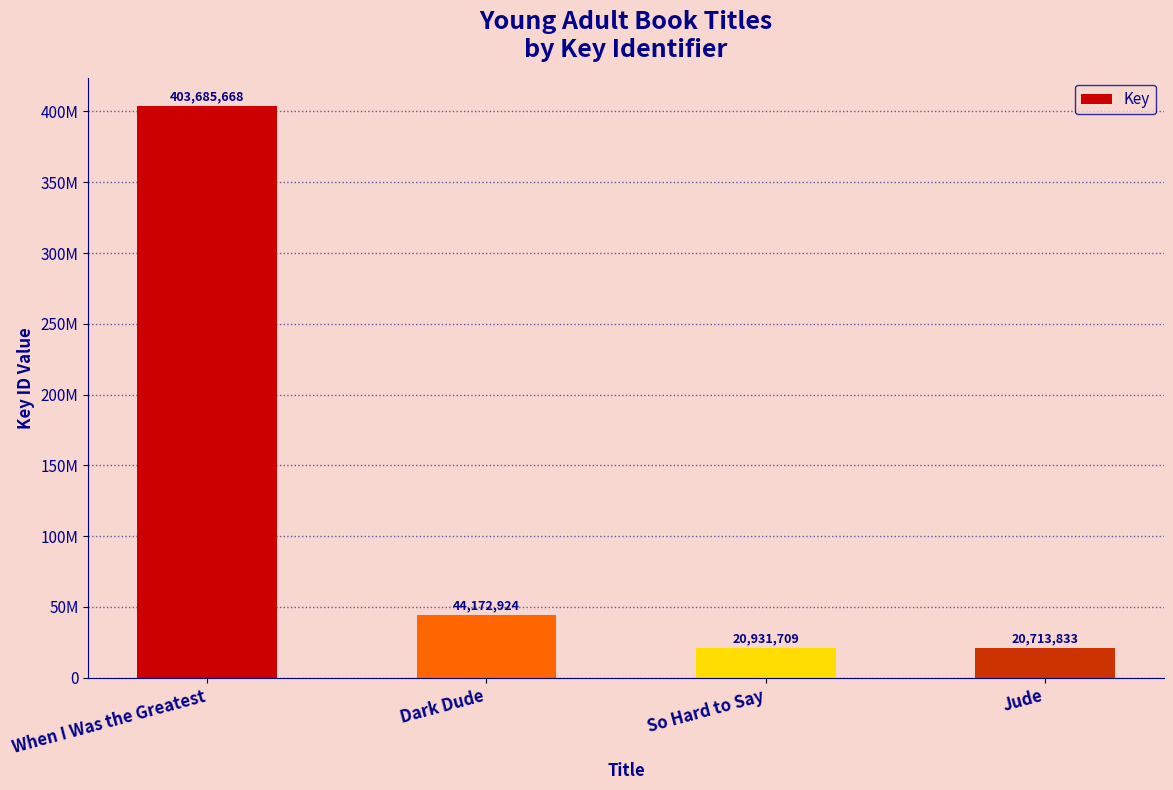

Reading left to right, extract all data points from this chart.

When I Was the Greatest=403685668	Dark Dude=44172924	So Hard to Say=20931709	Jude=20713833